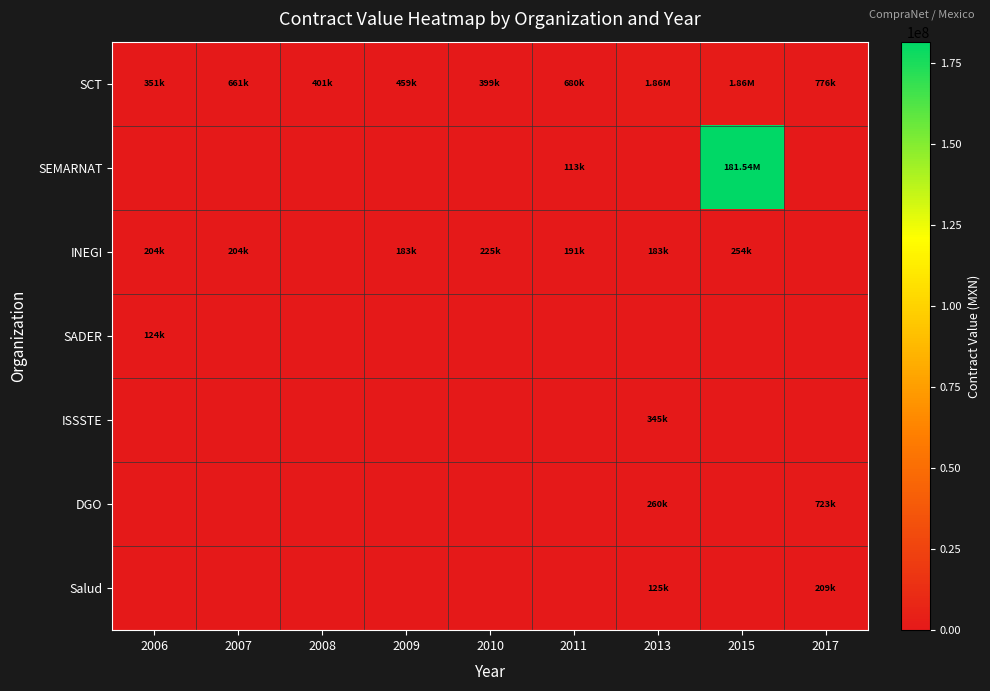

Reading right to left, extract all data points from this chart.

SCT: 2017=775862.0	2015=1863796.0	2013=1863796.0	2011=679751.8	2010=398751.0	2009=458563.6	2008=401482.6	2007=661007.0	2006=350653.6
SEMARNAT: 2017=0.0	2015=181536954.0	2013=0.0	2011=113230.6	2010=0.0	2009=0.0	2008=0.0	2007=0.0	2006=0.0
INEGI: 2017=0.0	2015=254167.5	2013=183060.0	2011=190800.0	2010=224570.1	2009=183416.0	2008=0.0	2007=203626.9	2006=203626.9
SADER: 2017=0.0	2015=0.0	2013=0.0	2011=0.0	2010=0.0	2009=0.0	2008=0.0	2007=0.0	2006=123971.5
ISSSTE: 2017=0.0	2015=0.0	2013=344827.6	2011=0.0	2010=0.0	2009=0.0	2008=0.0	2007=0.0	2006=0.0
DGO: 2017=722514.7	2015=0.0	2013=260492.7	2011=0.0	2010=0.0	2009=0.0	2008=0.0	2007=0.0	2006=0.0
Salud: 2017=209277.1	2015=0.0	2013=125283.8	2011=0.0	2010=0.0	2009=0.0	2008=0.0	2007=0.0	2006=0.0